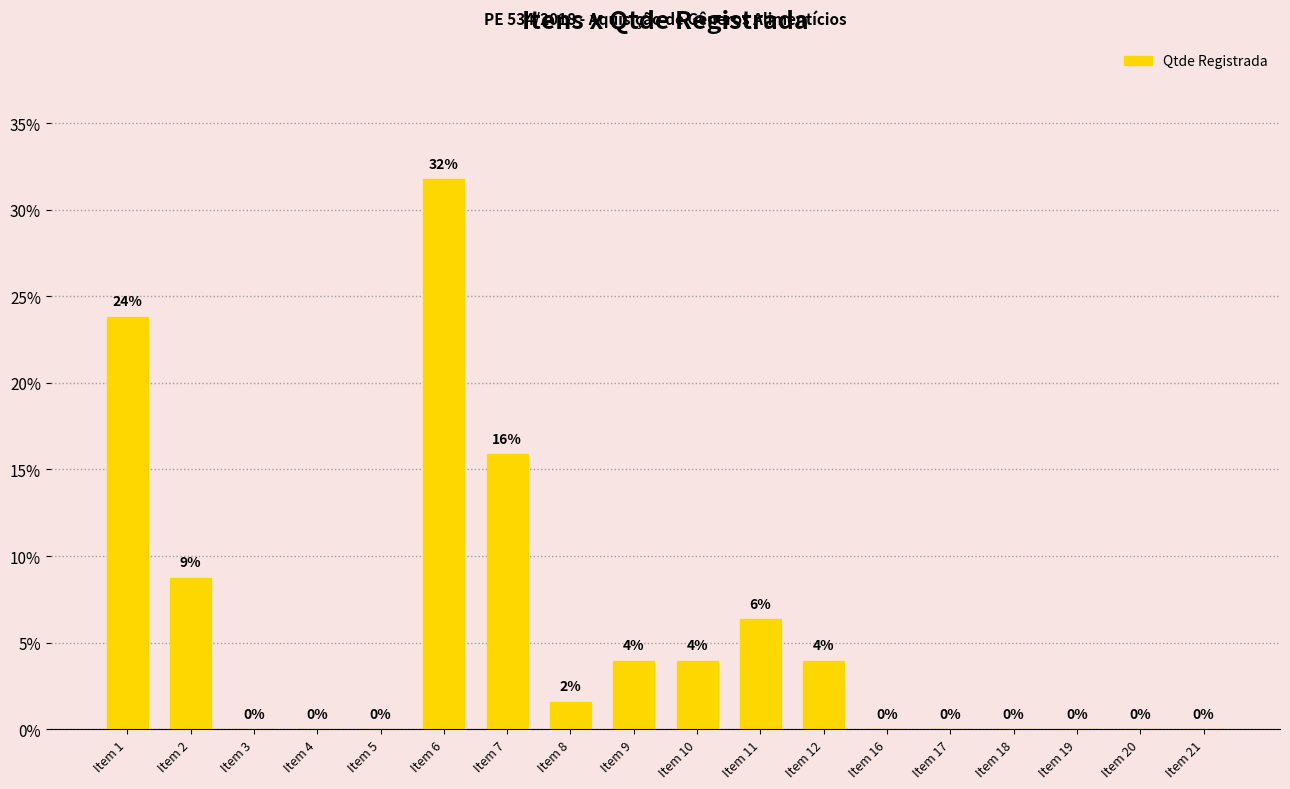

How many positive values are there?

9